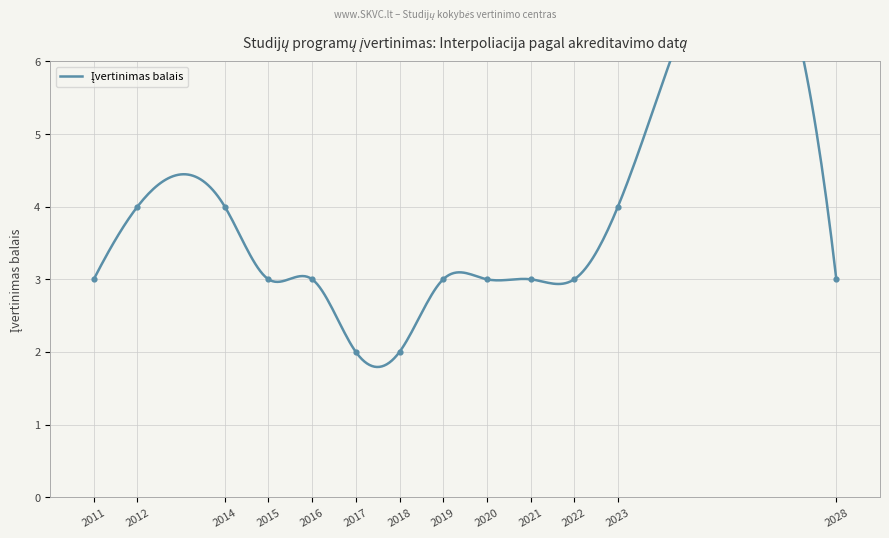

Which has a higher value, 2020 or 2018?

2020